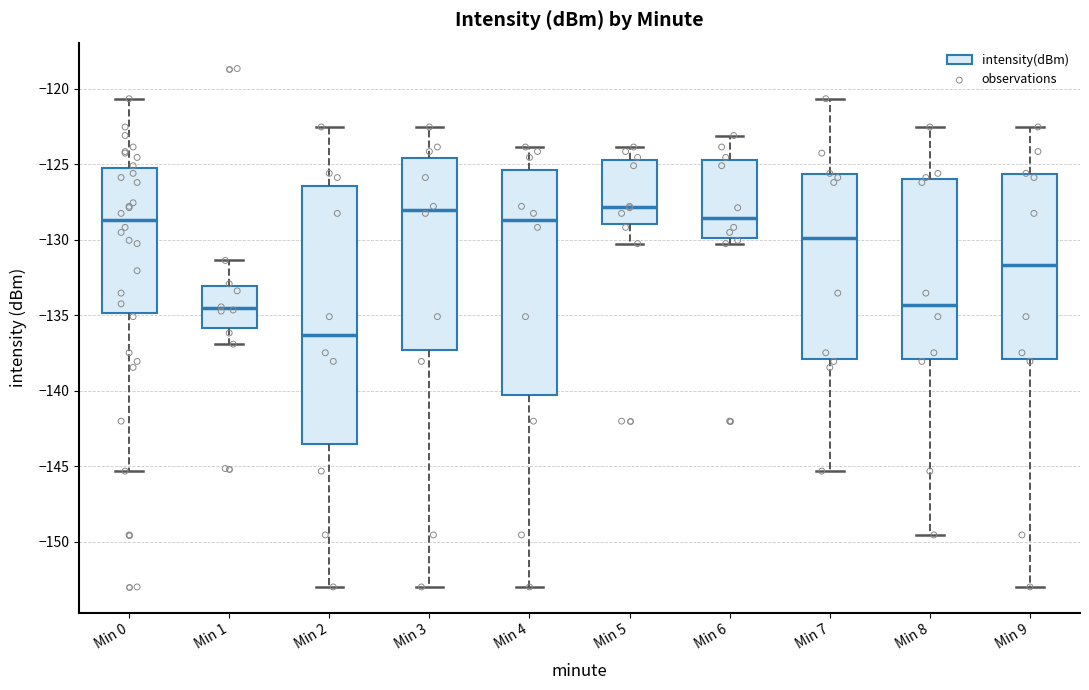

Which box is the tallest, from its lower edge to its upper edge?

Min 2